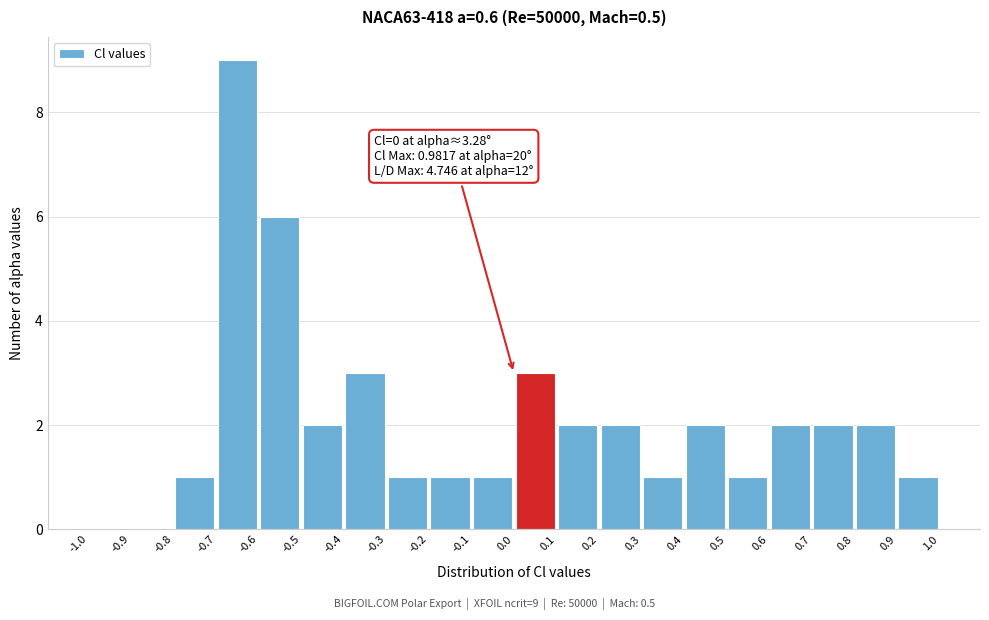

Which range on the x-axis has the tallest bar?

-0.7 to -0.6